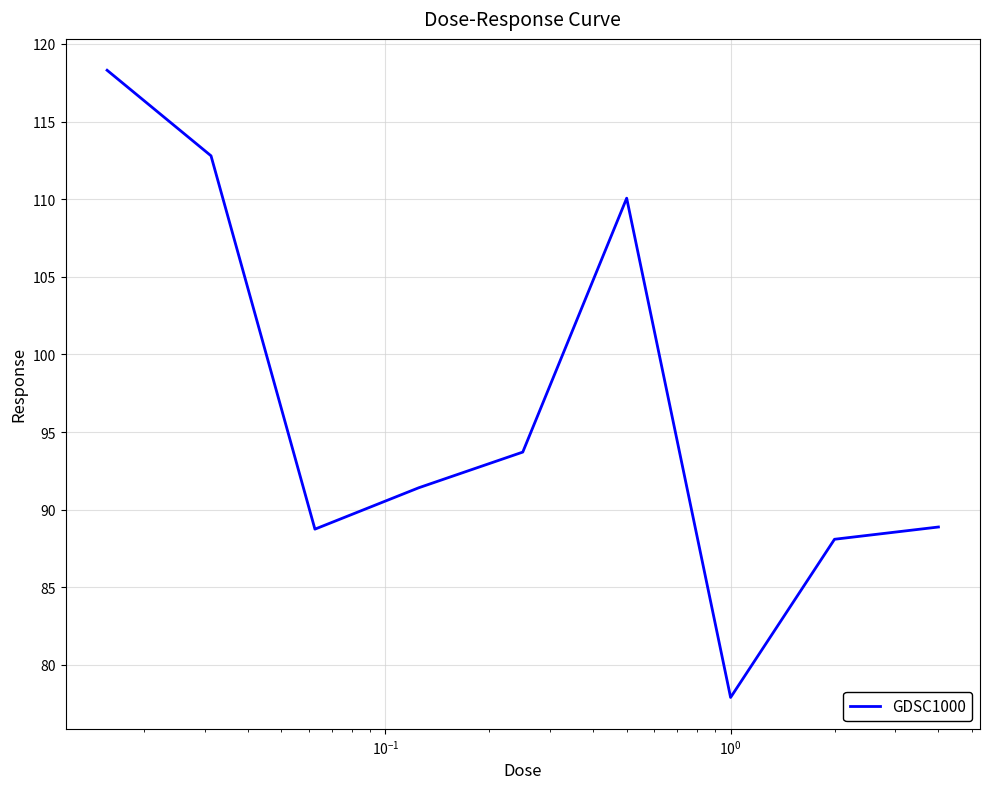

How many categories are shown in the chart?

9